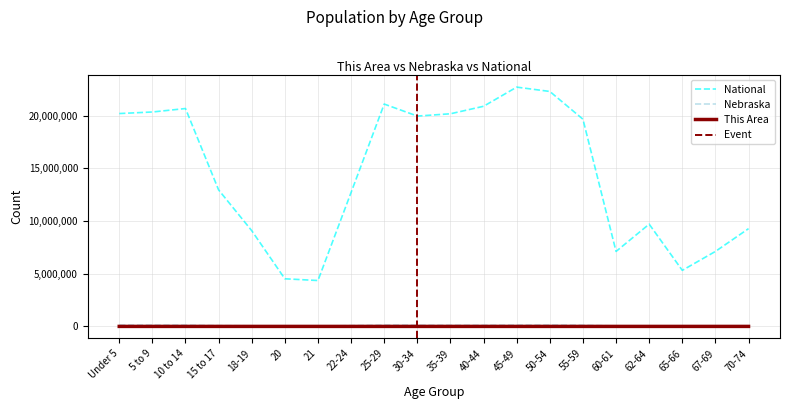

What are all the series names shown in the legend?

This Area, Nebraska, National